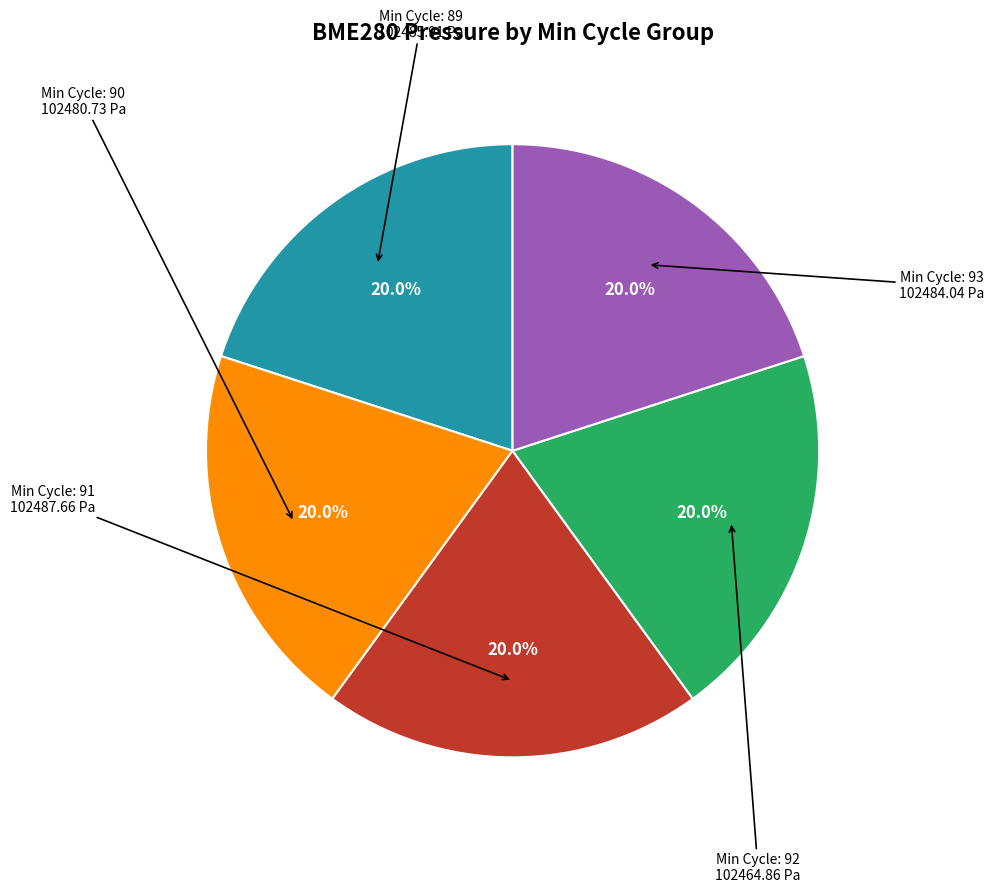

Does any single category account for the majority?

No